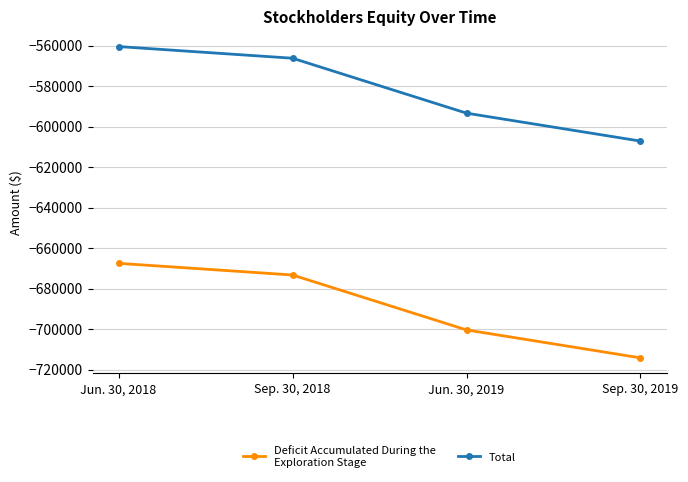

What is the label of the 3rd point from the left?

Jun. 30, 2019